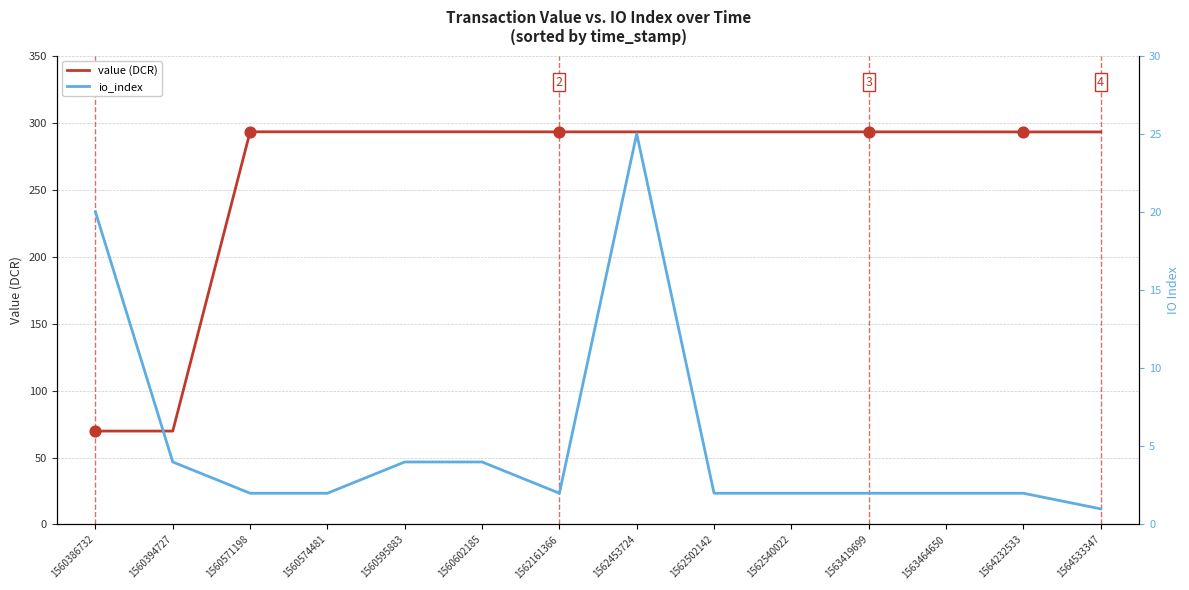

At which category is the sum across all series the highest?

1562453724